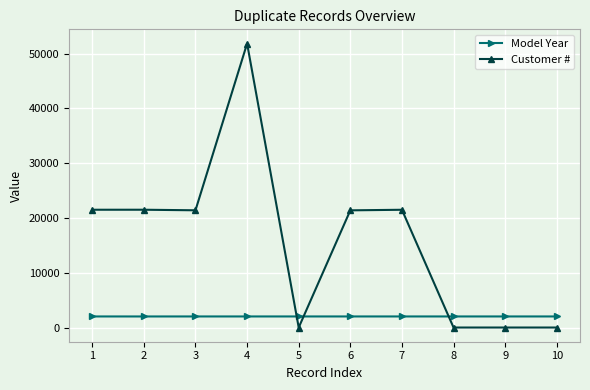

What is the average value of the Customer # series?

15920